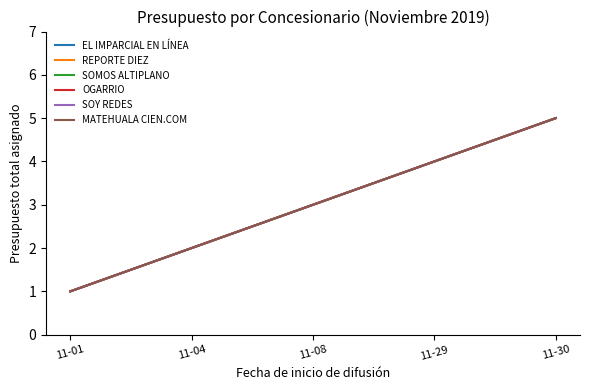

At how many categories does at least one series exceed 4?

1